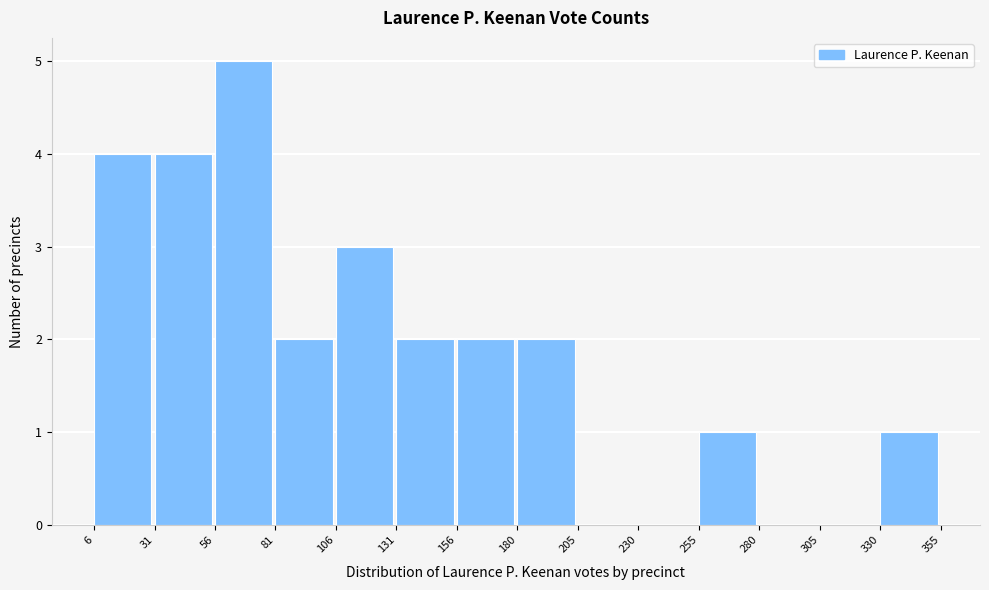

What is the height of the bar covering 330 to 355 on the x-axis? The values are not printed on the chart, so give them approximately, as read against the axis.

1